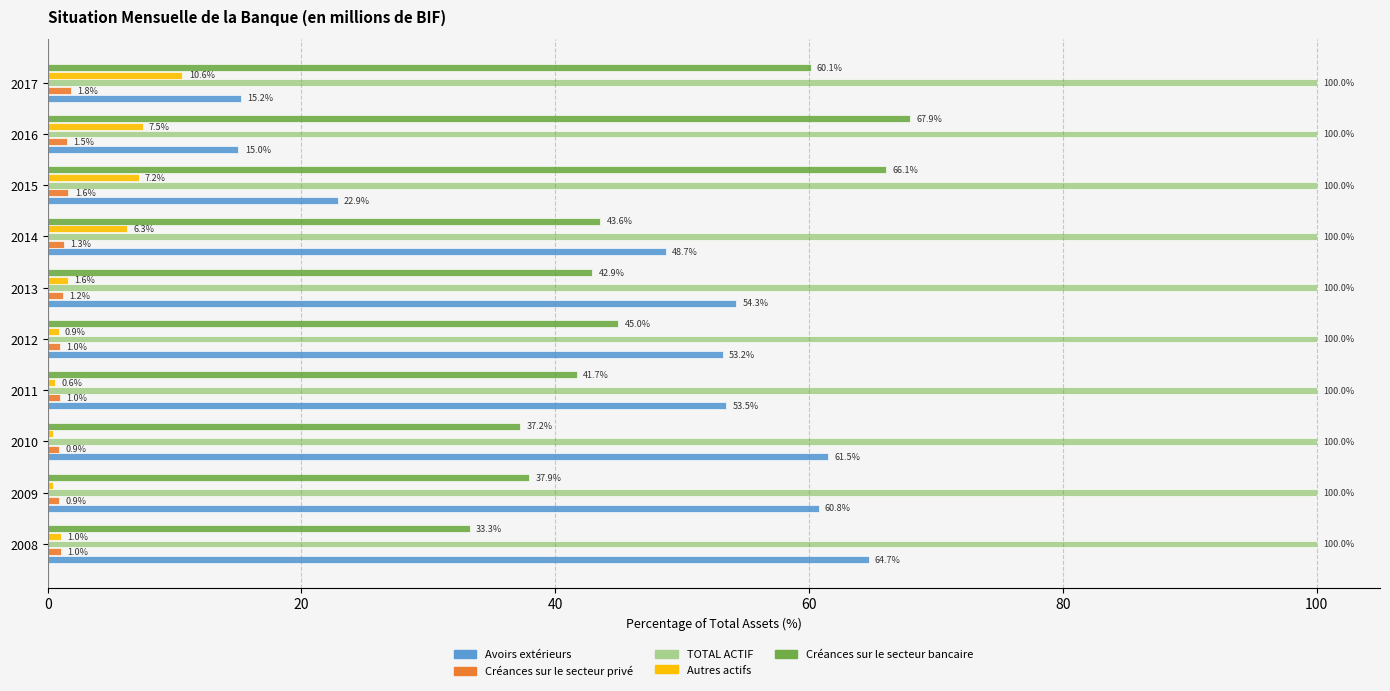

Which series has the largest total across all categories?

TOTAL ACTIF